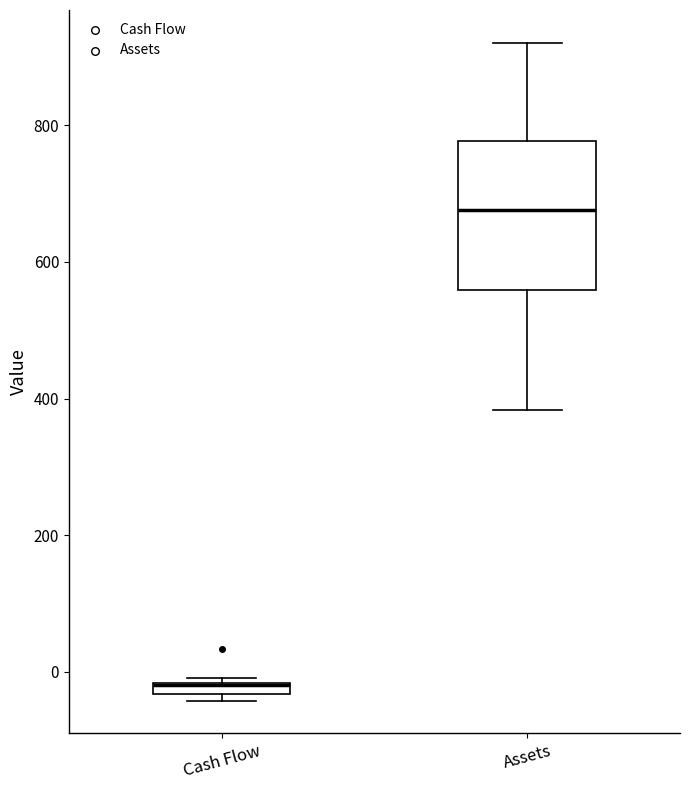

Where is the upper edge of the box for Cash Flow on the y-axis? The values are not printed on the chart, so give them approximately, as read against the axis.

-20